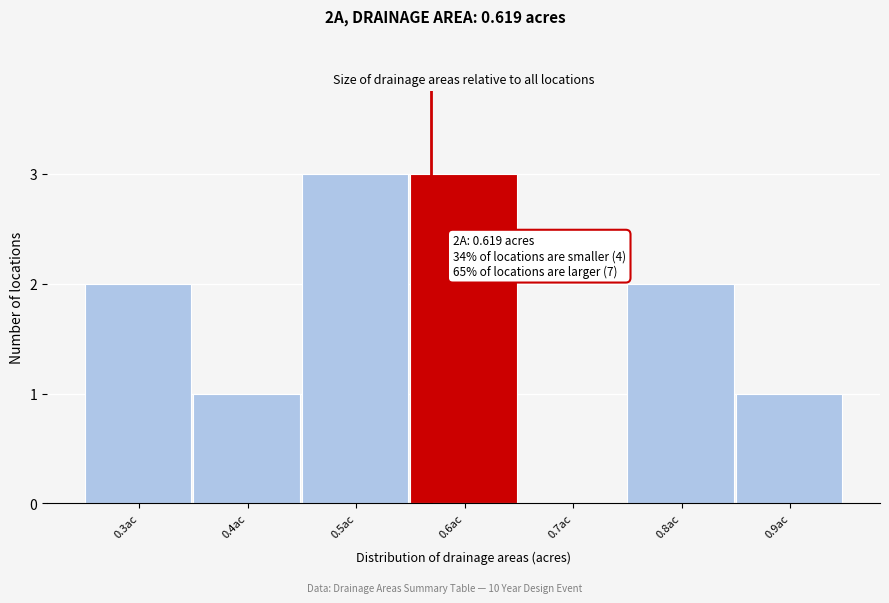

Reading right to left, what are all the values shown in this chart?

0.9ac=1	0.8ac=2	0.7ac=0	0.6ac=3	0.5ac=3	0.4ac=1	0.3ac=2